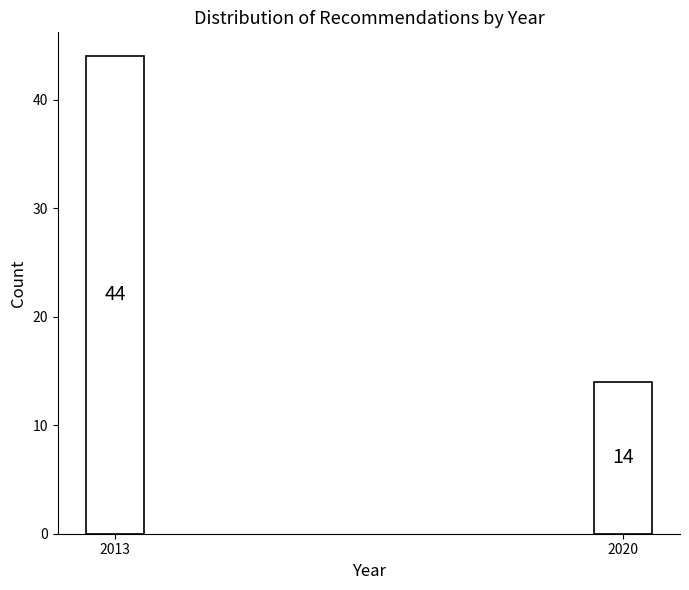

Reading right to left, extract all data points from this chart.

2020=14	2013=44